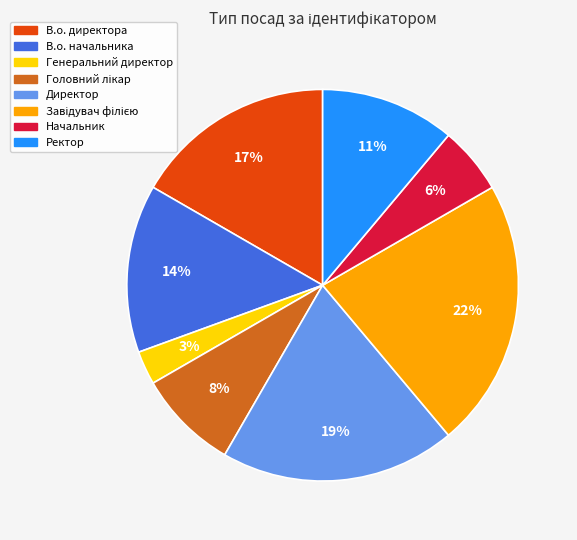

Combined, do Генеральний директор and Начальник account for over 50%?

No